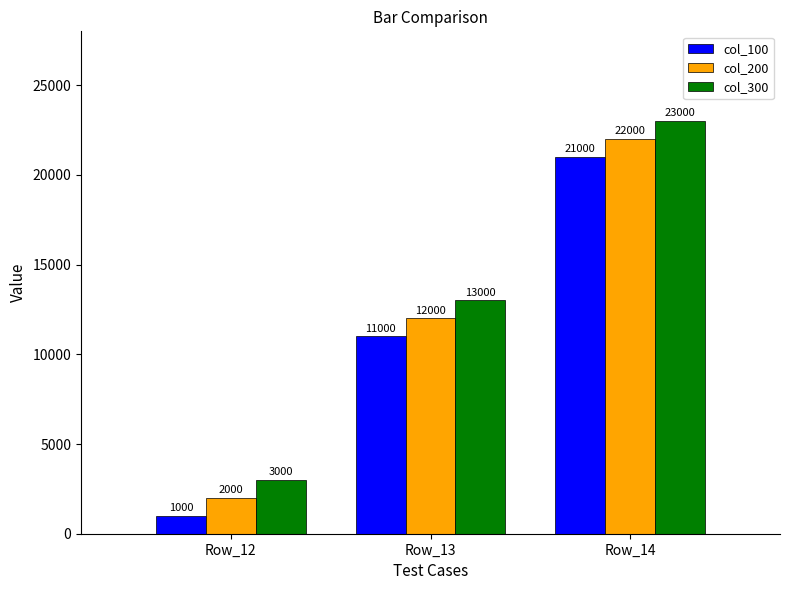

What value does the col_100 series have at Row_13, to the nearest 10?

11000